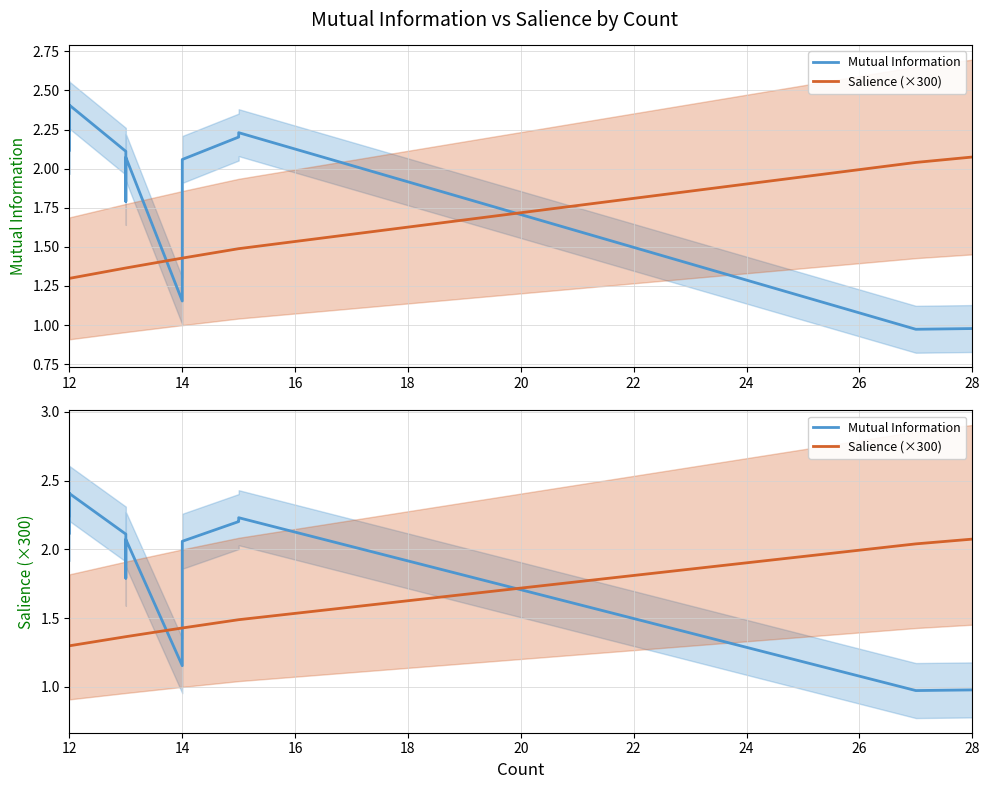

List the series in order of their peak value, highest first.

Mutual Information, Salience (×300)